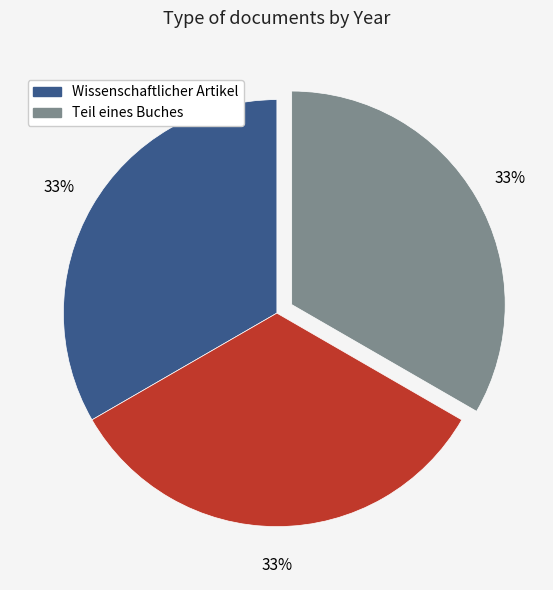

Is there any slice that represents more than half of the pie?

No